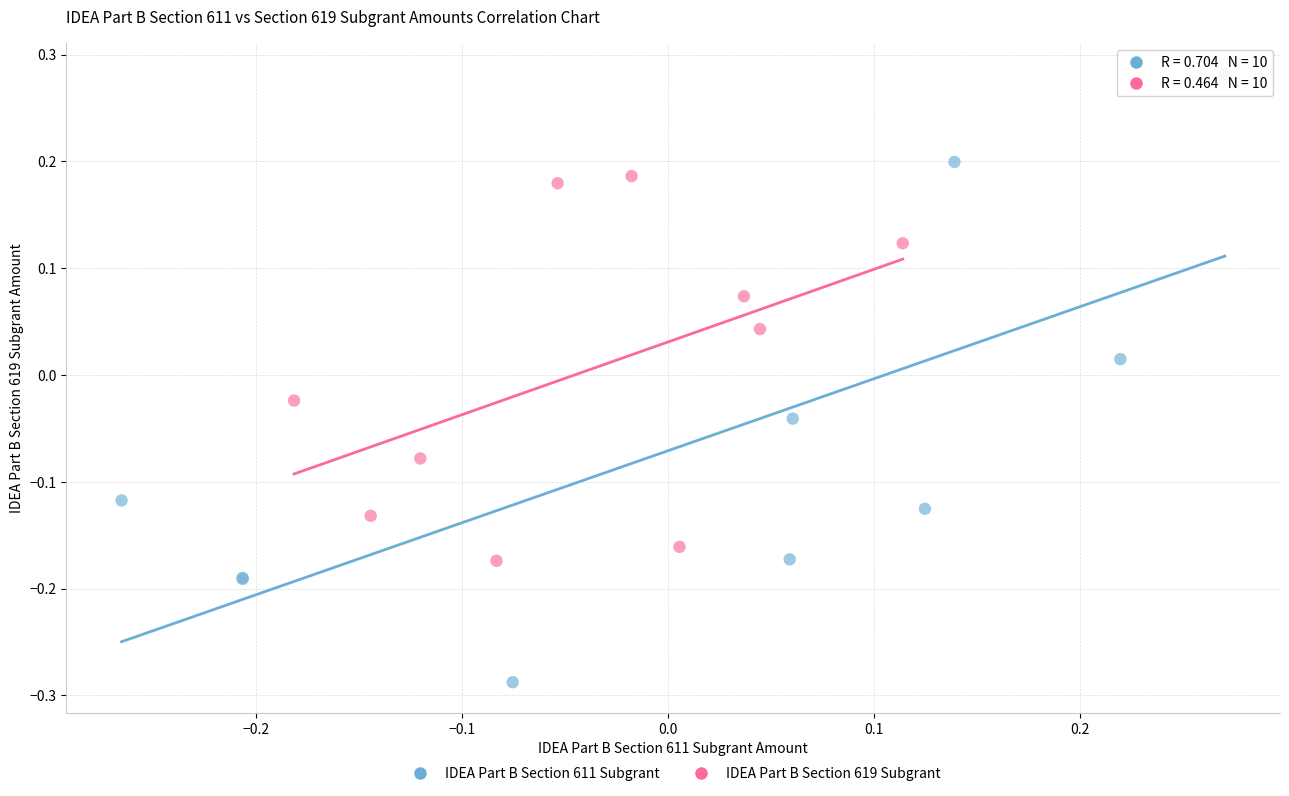

Which series has the largest Y range (max minus min)?

IDEA Part B Section 611 Subgrant